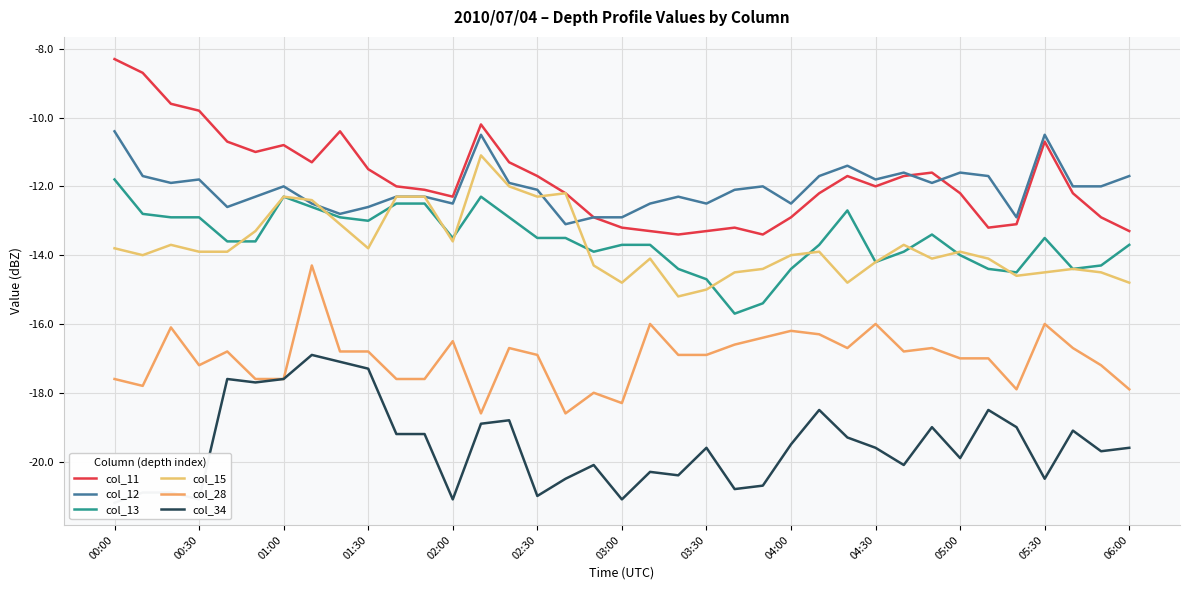

How many times do col_15 and col_13 cross each other?

11